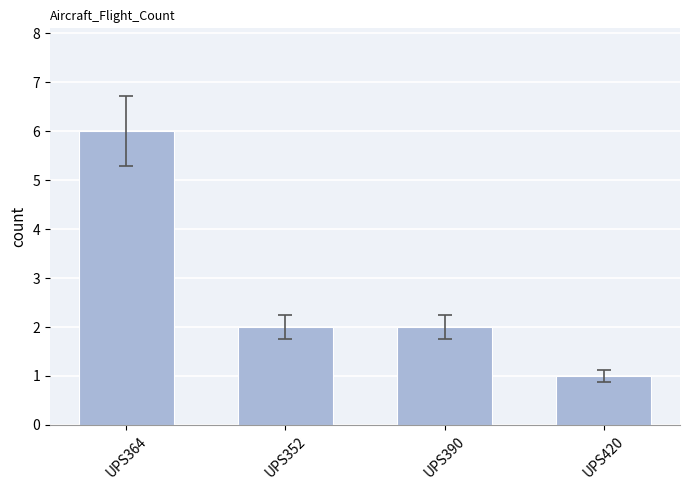

What is the average value?

3